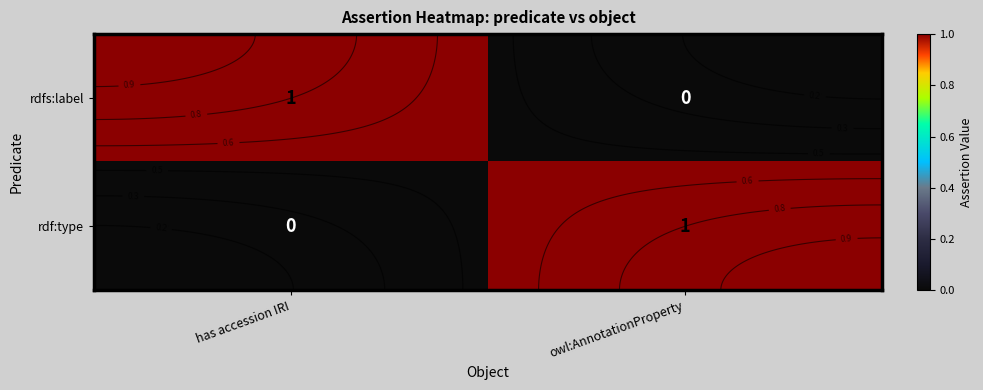

Rank the categories by rdf:type value from highest to lowest.

owl:AnnotationProperty, has accession IRI